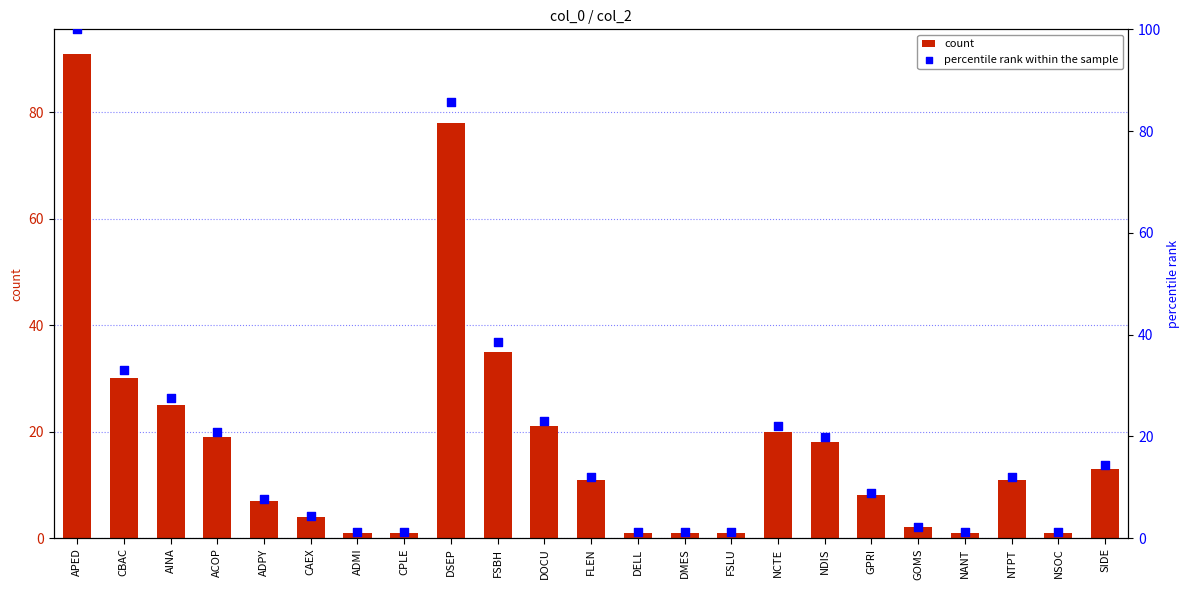

Which series has the largest Y range (max minus min)?

percentile rank within the sample